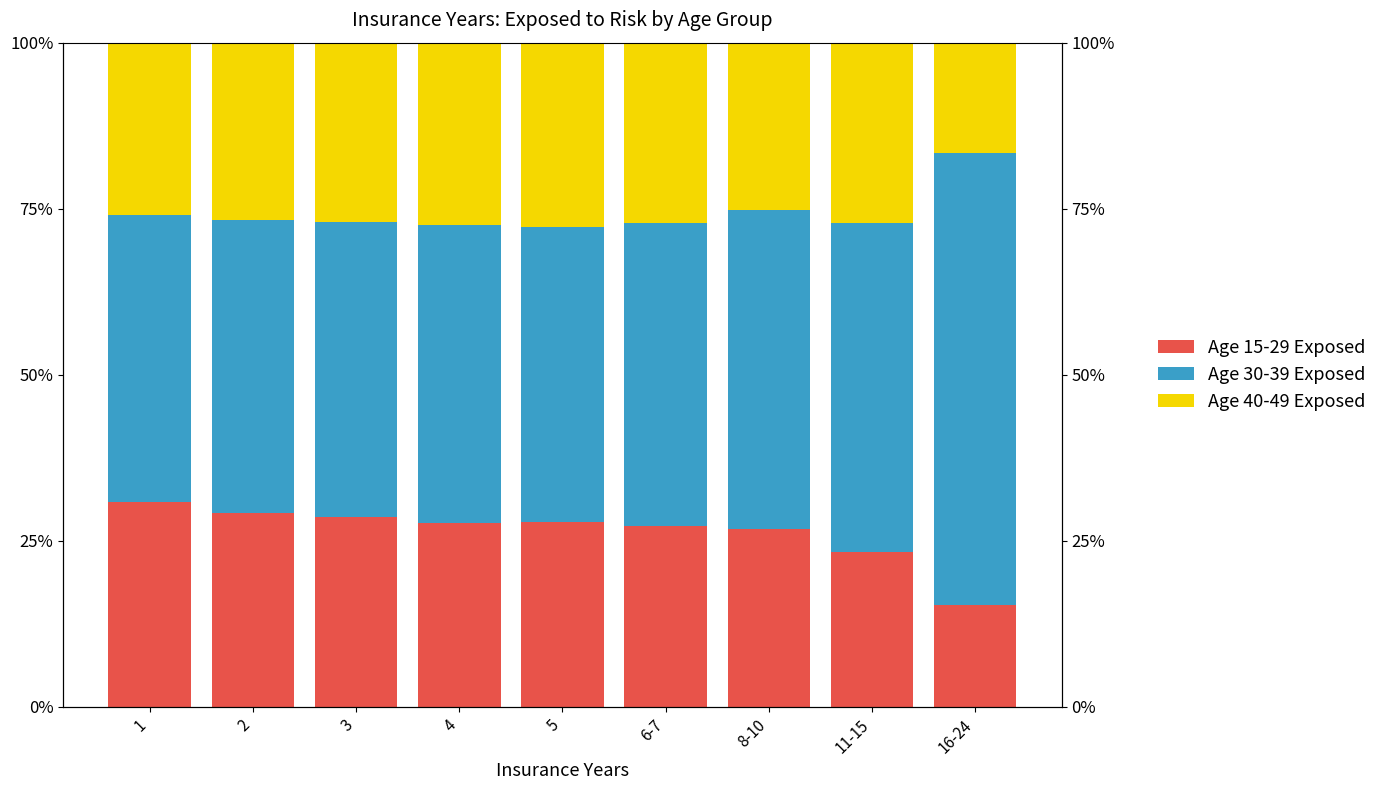

What are all the series names shown in the legend?

Age 15-29 Exposed, Age 30-39 Exposed, Age 40-49 Exposed